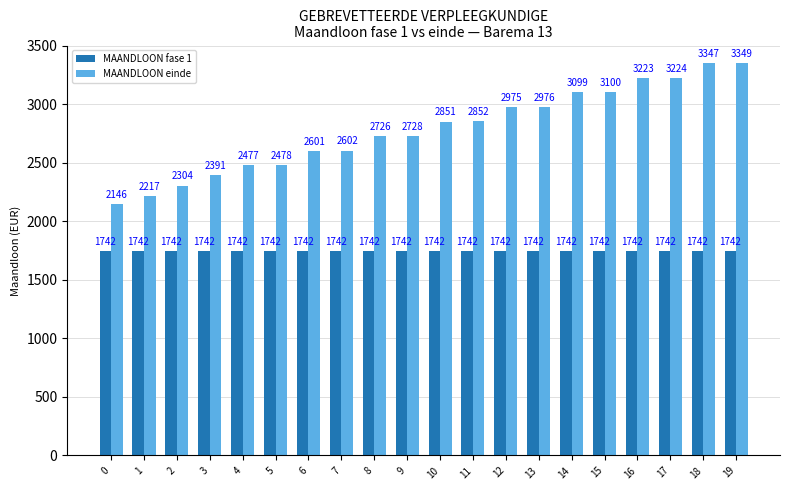

Which series has the widest spread of values?

MAANDLOON einde